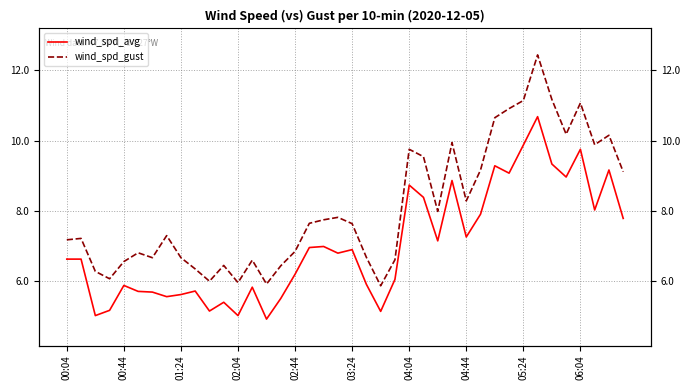

What is the sum of all wind_spd_avg values?

280.3